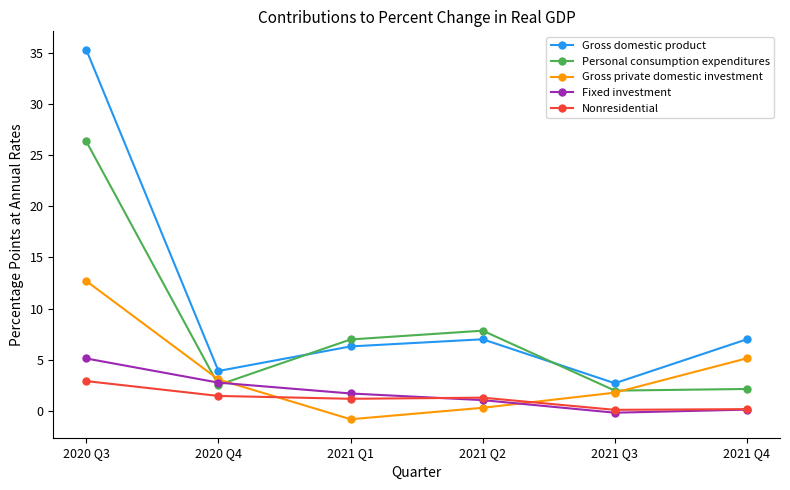

Where is Personal consumption expenditures nearest to the value 14?

2021 Q2